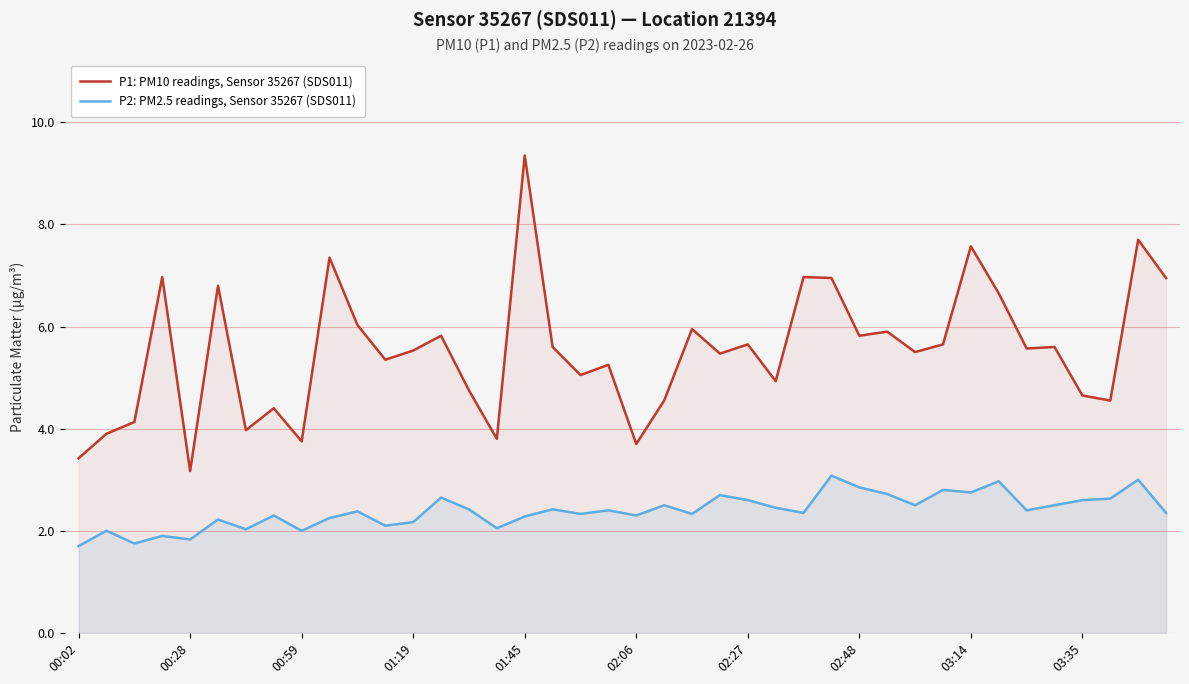

The P1: PM10 readings, Sensor 35267 (SDS011) series shows 5.2 at 19. True or false?

True